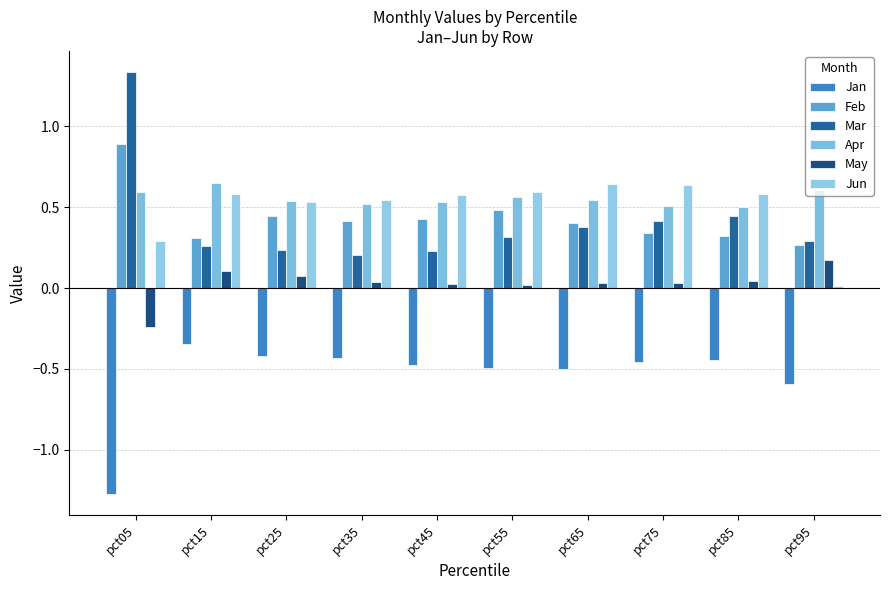

What is the spread (max minus min) of values at pct95?

1.2